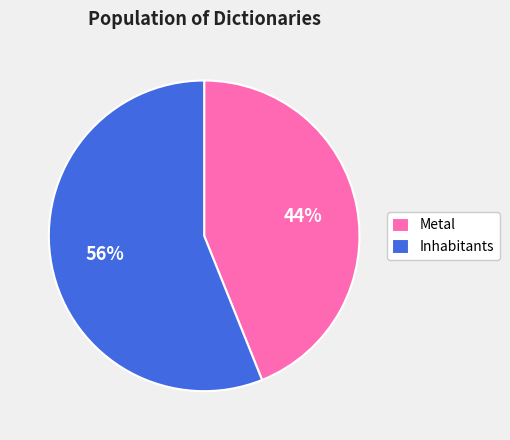

Is the sum of Inhabitants and Metal greater than half?

Yes